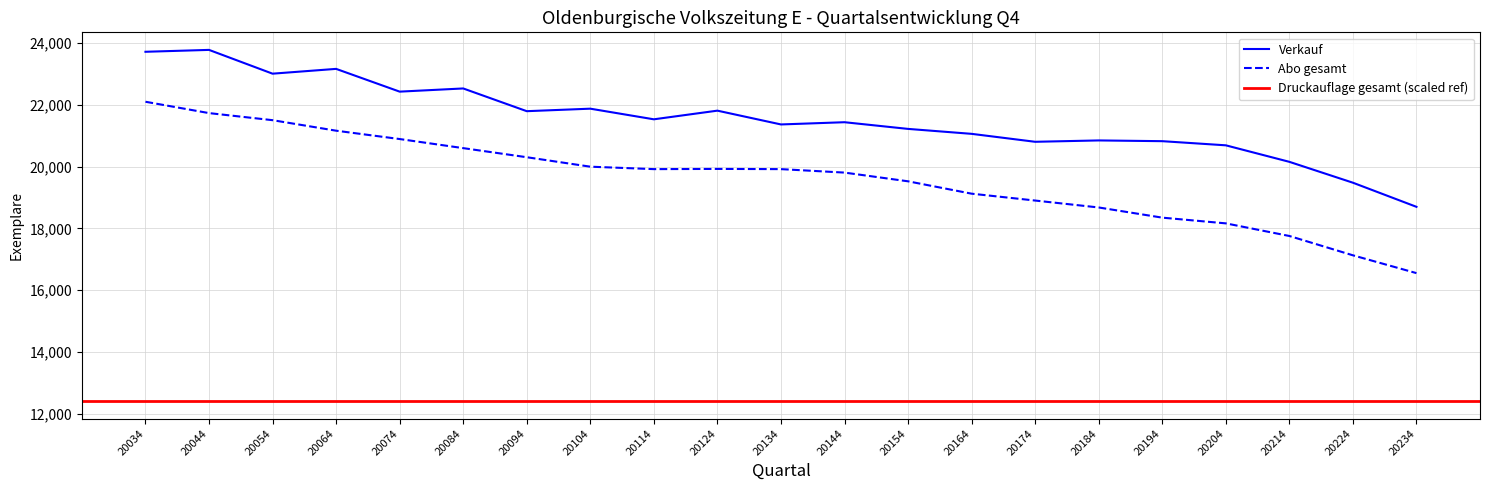

How many data points in Abo gesamt are above 19804?

12